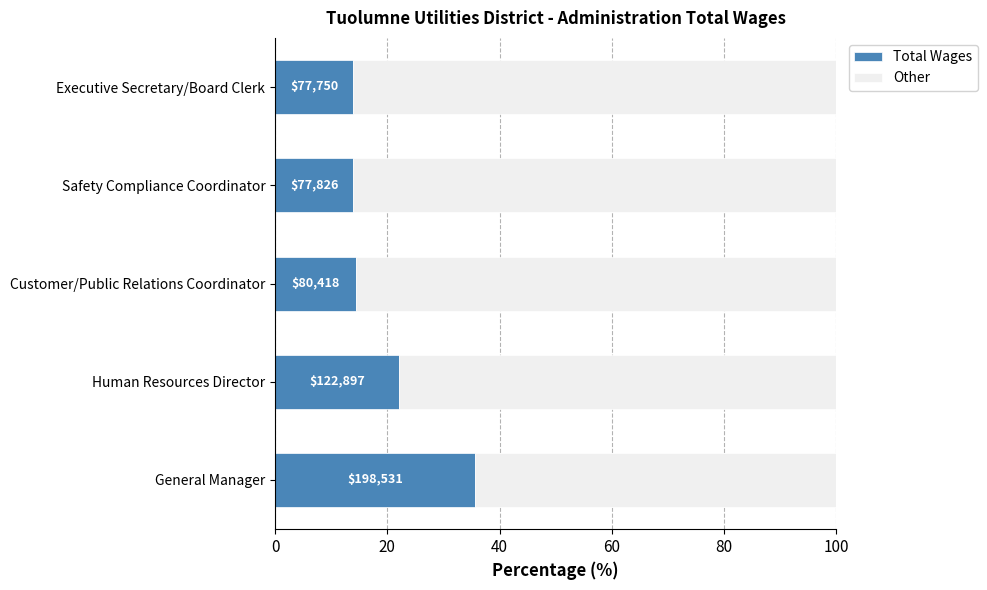

What is the difference between the maximum and minimum values in the Other series?

21.7